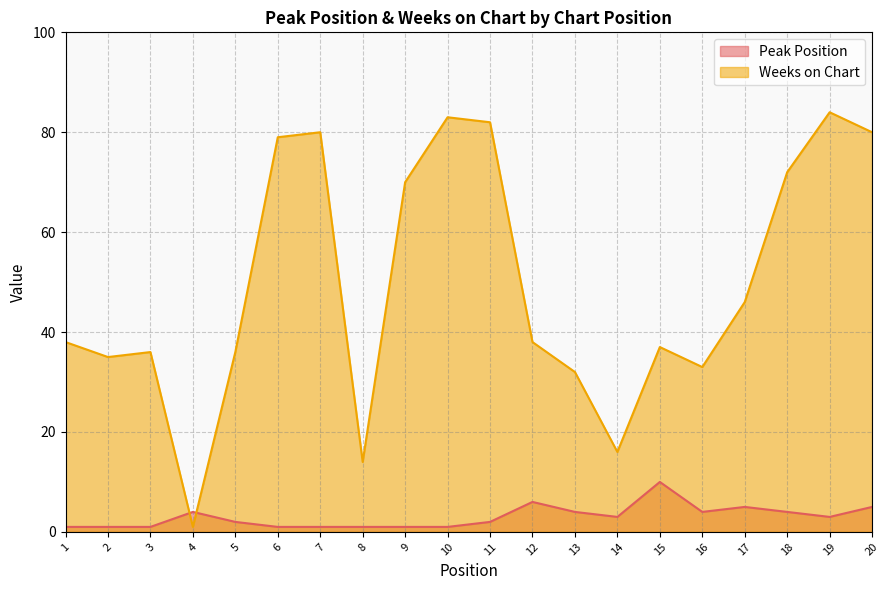

What is the total value across all series at 6?

80